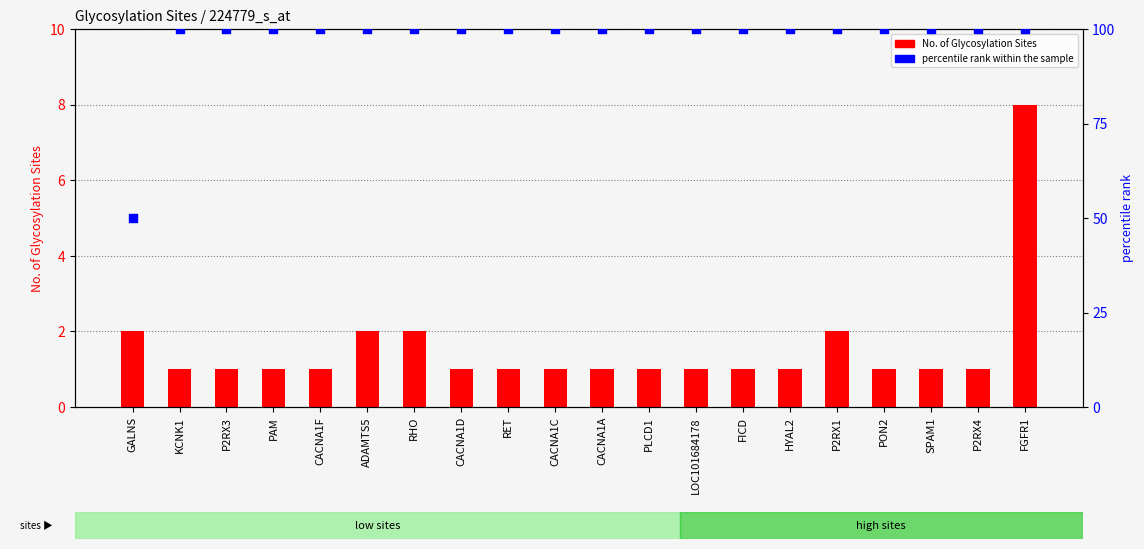

Is the value of percentile rank within the sample at P2RX1 greater than the value of No. of Glycosylation Sites at PON2?

Yes